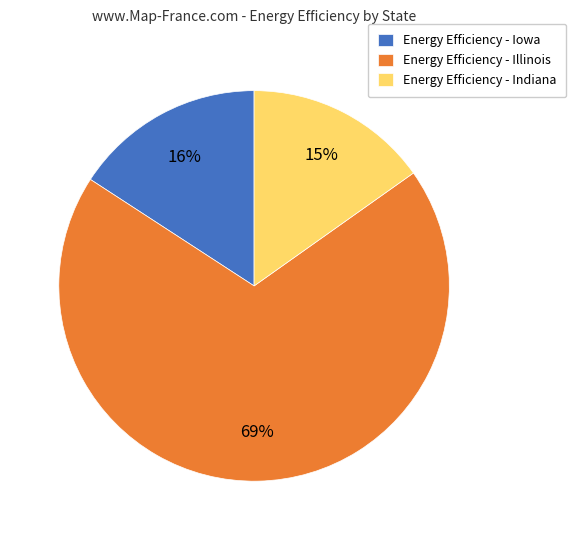

Is it true that Energy Efficiency - Illinois is 55% of the pie?

False